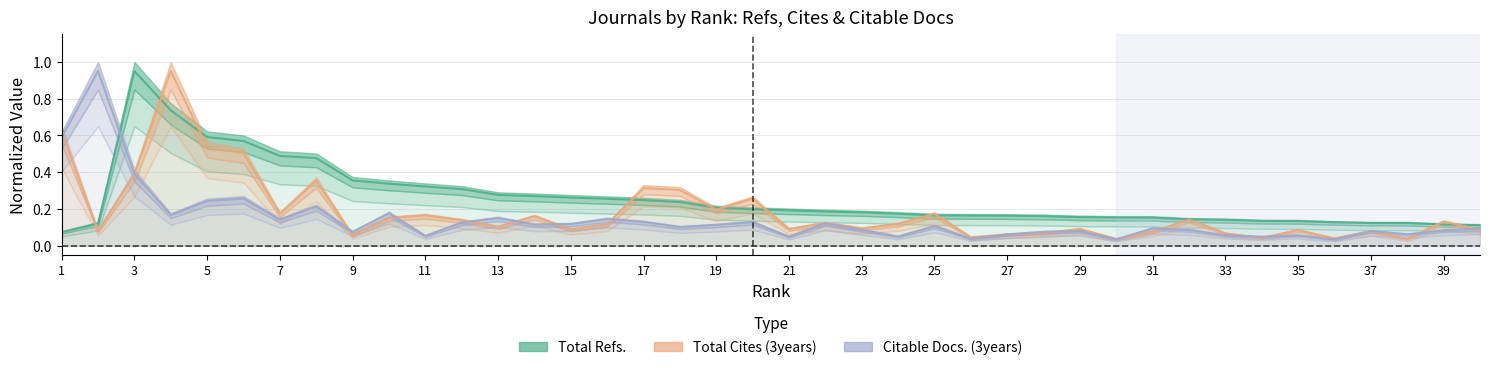

List the labels in order of Total Refs. value, largest first.

3, 4, 5, 6, 7, 8, 9, 10, 11, 12, 13, 14, 15, 16, 17, 18, 19, 20, 21, 22, 23, 24, 25, 26, 27, 28, 29, 30, 31, 32, 33, 34, 35, 36, 37, 38, 2, 39, 40, 1